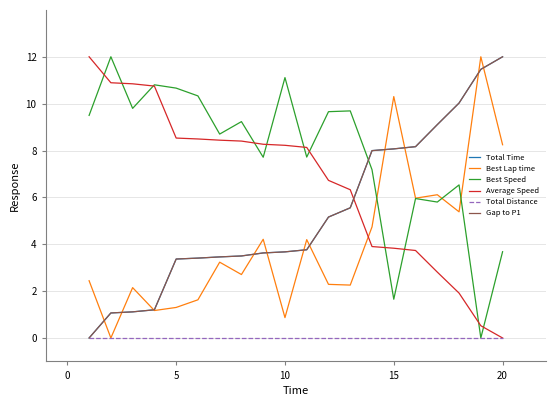

Is this an area chart (filled region under the line)?

No